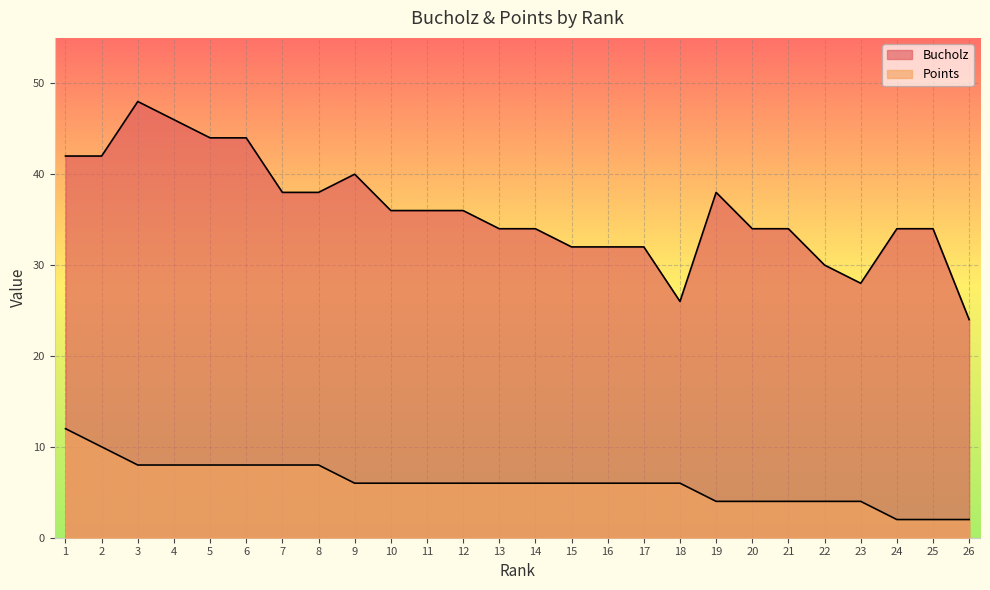

Rank the series by their average value, from highest to lowest.

Bucholz, Points